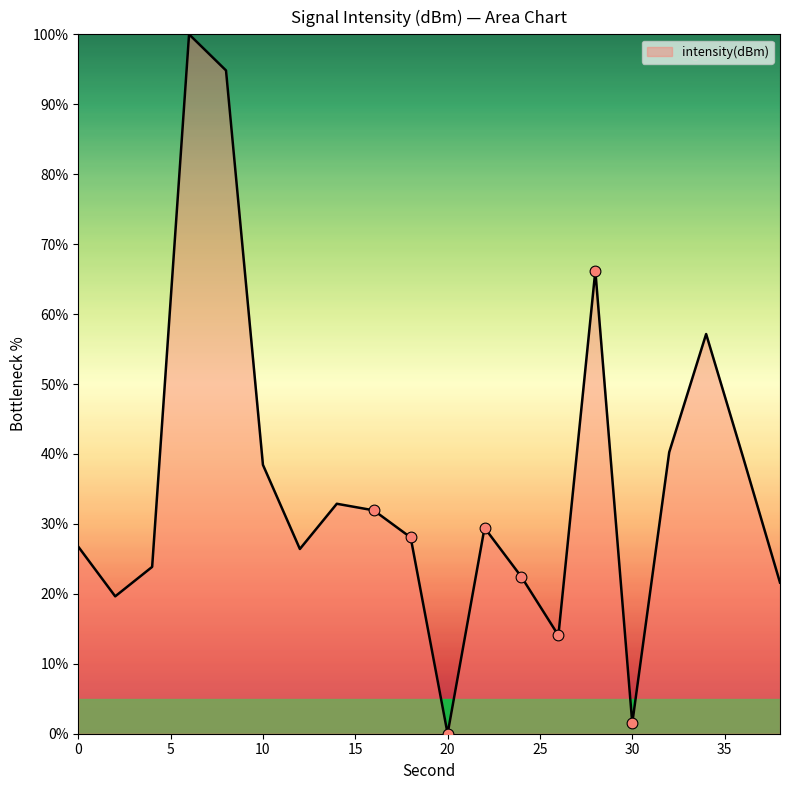

What is the maximum value shown in the chart?

100.0